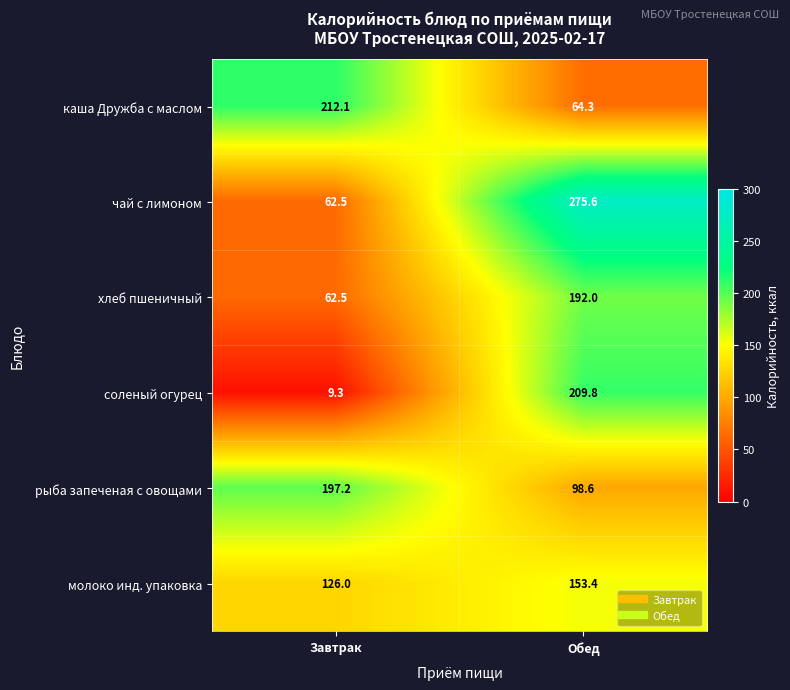

What is the sum of the чай с лимоном values at Обед and Завтрак?

338.1